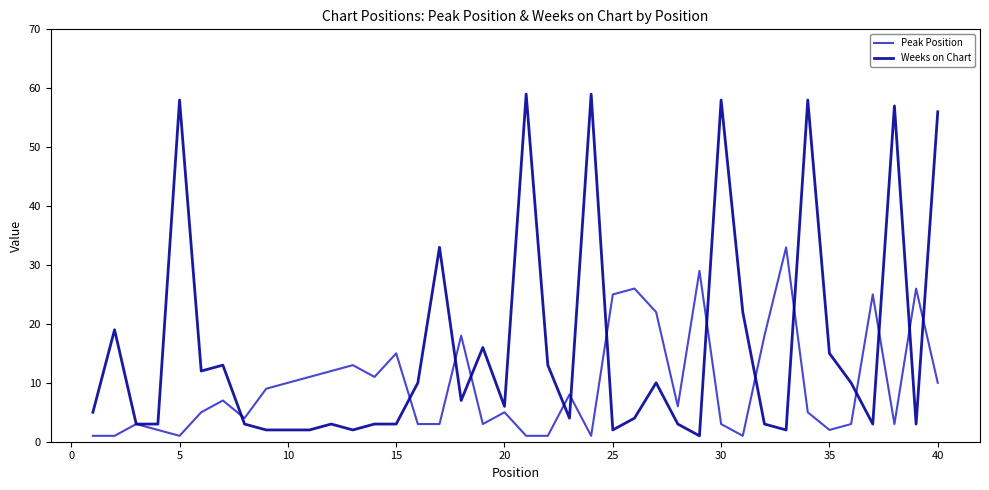

How many lines are shown in the chart?

2